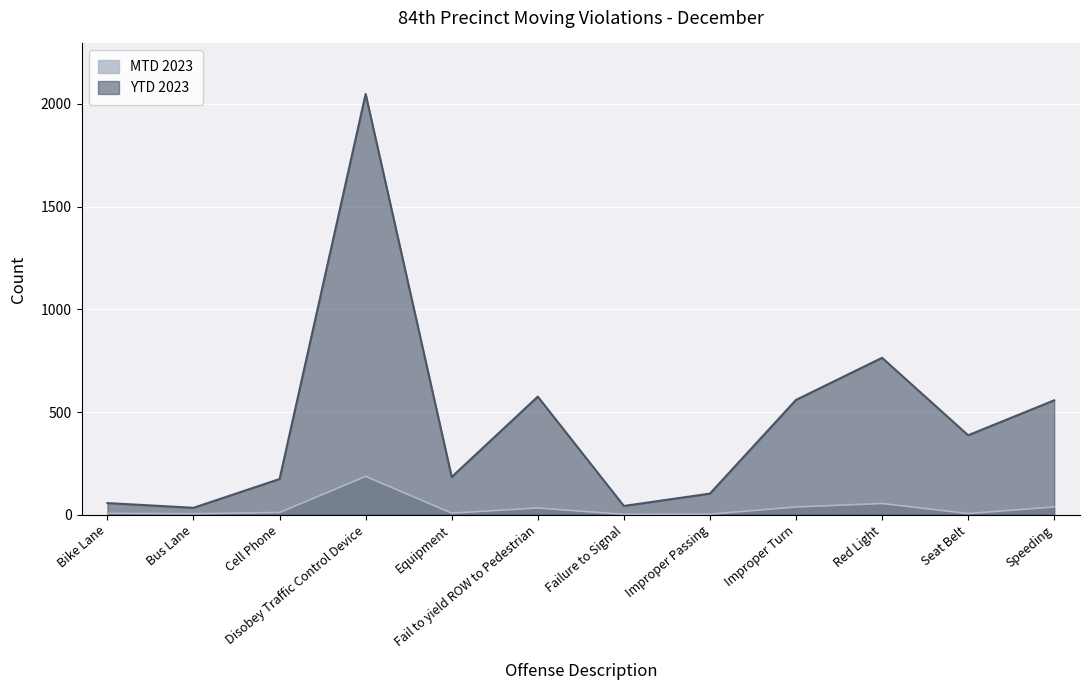

At how many categories does at least one series exceed 599?

2